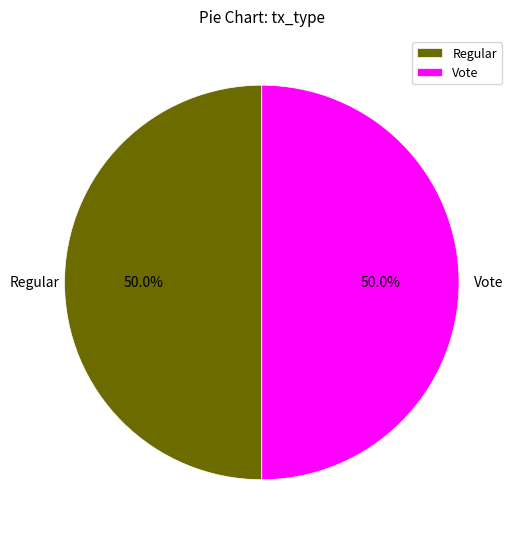

What is the ratio of the value at Regular to the value at Vote?

1.0